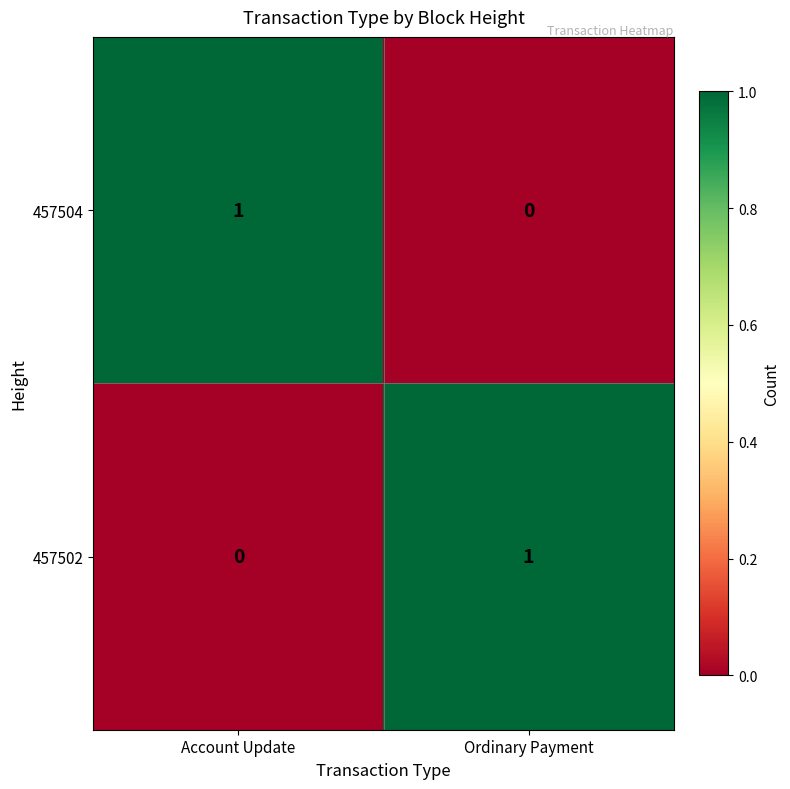

How many data points does each series have?

2